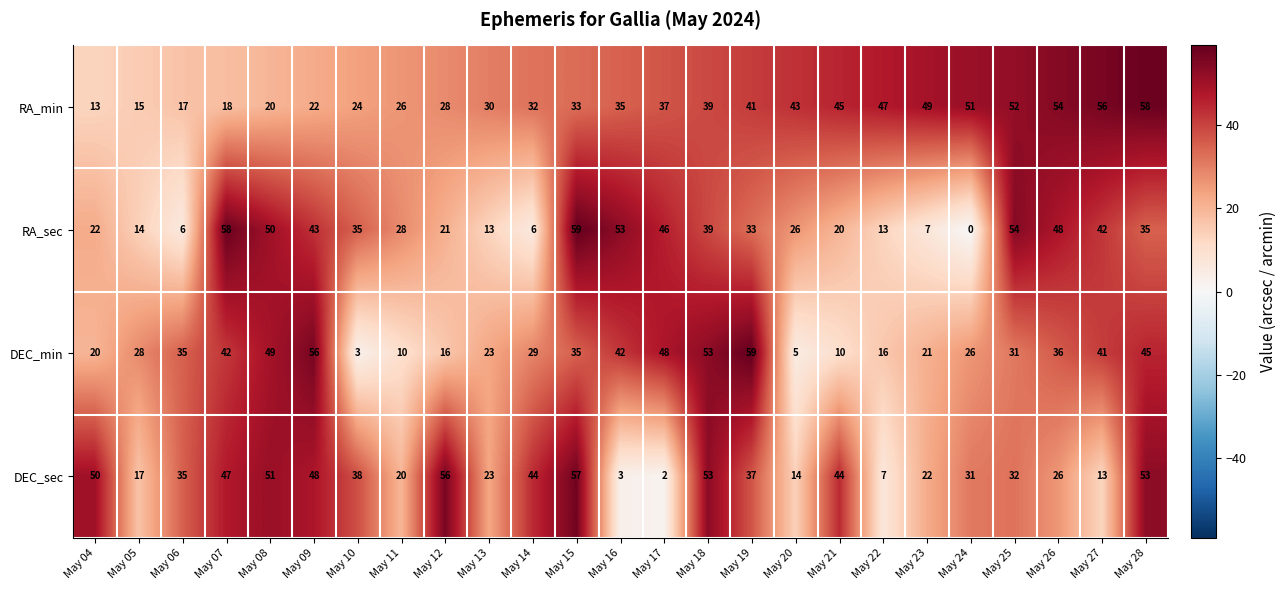

What is the maximum value shown in the chart?

59